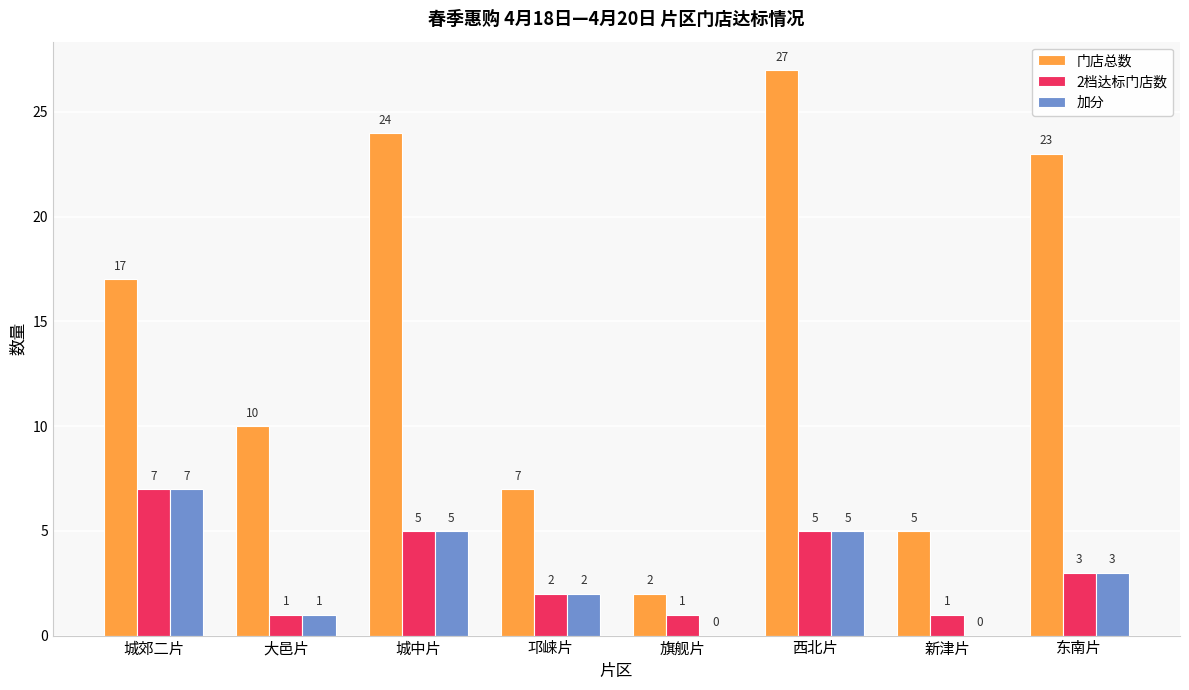

At which label is 门店总数 closest to 14?

城郊二片